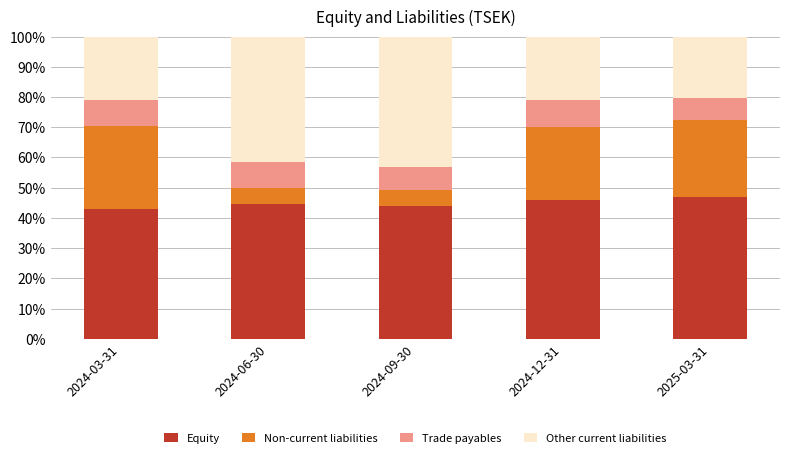

What is the total value across all series at 2024-03-31?

100.0